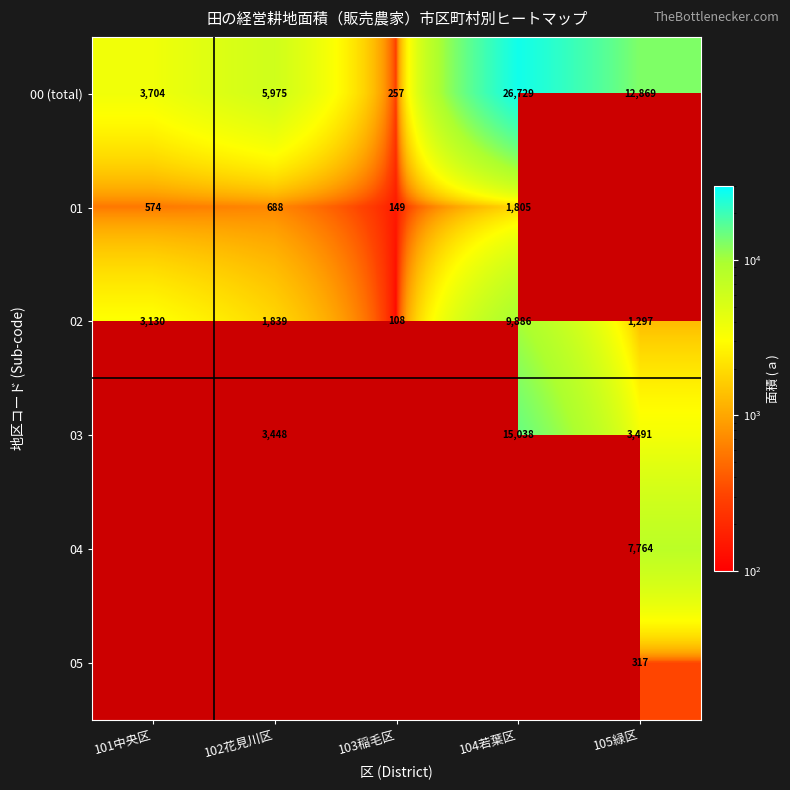

What is the difference between the 02 values at 101中央区 and 104若葉区?

6756